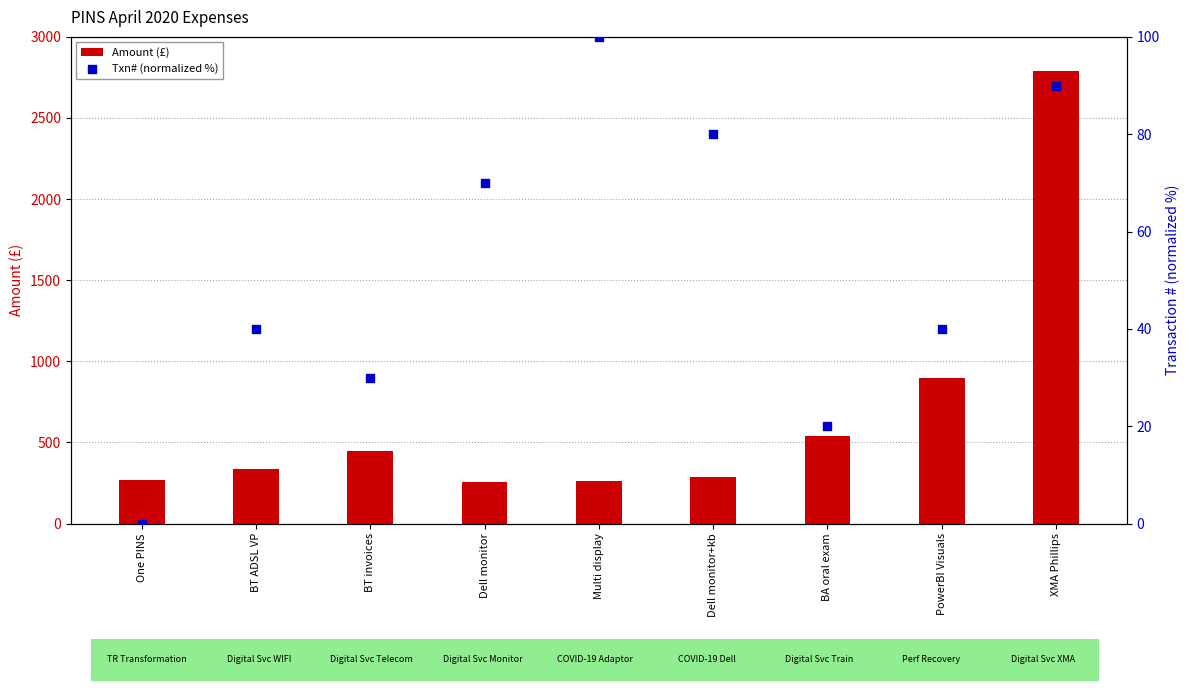

Which series has the largest total across all categories?

Amount (£)